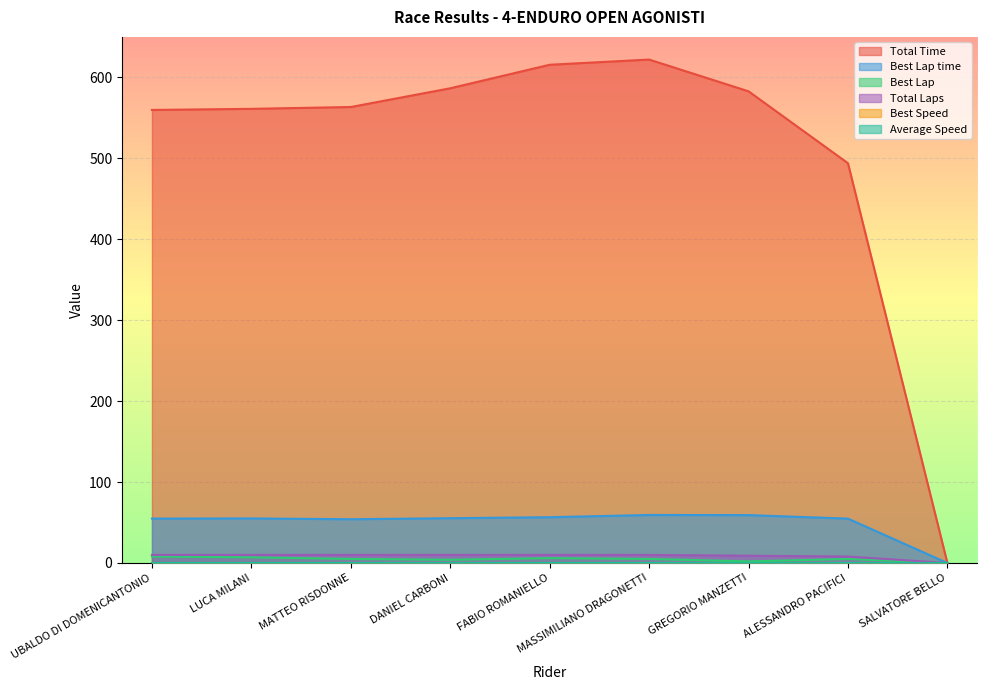

Between FABIO ROMANIELLO and LUCA MILANI, which is larger?

FABIO ROMANIELLO